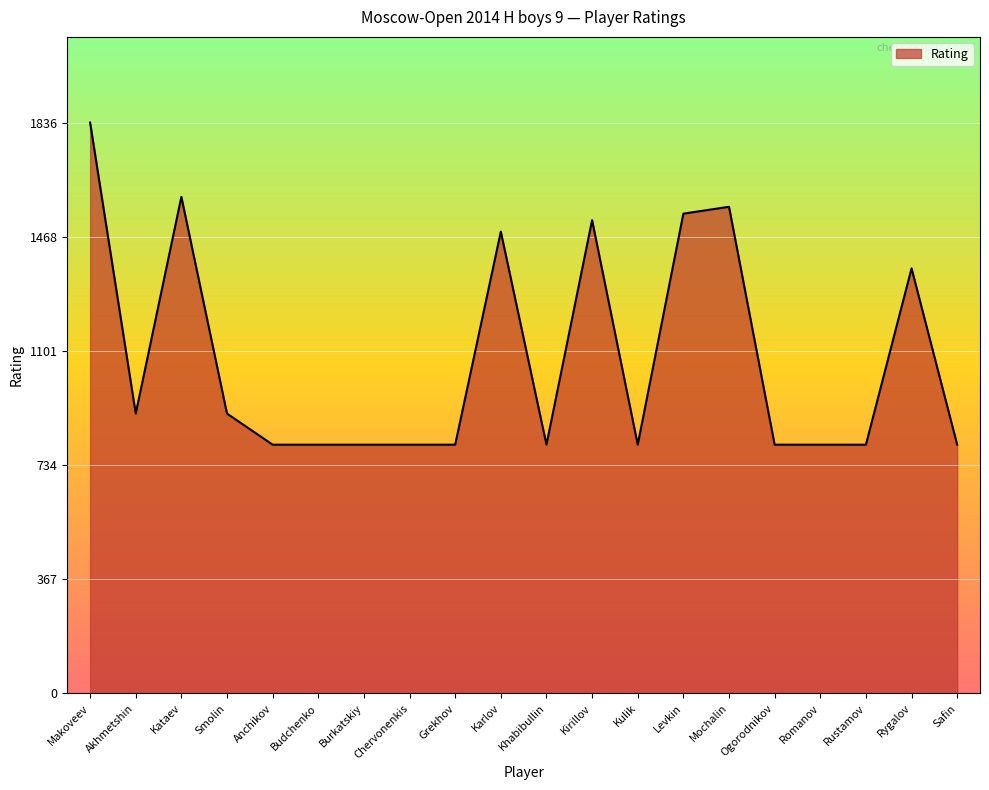

Reading left to right, what are all the values shown in this chart?

1836	900	1597	900	800	800	800	800	800	1485	800	1522	800	1543	1565	800	800	800	1367	800